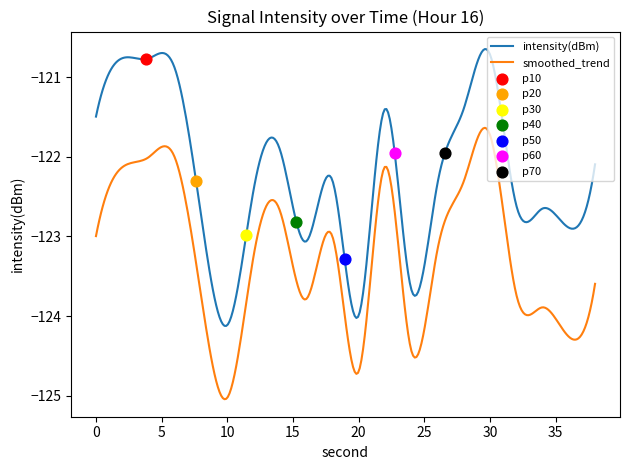

Which series has the largest range (max minus min)?

intensity(dBm)